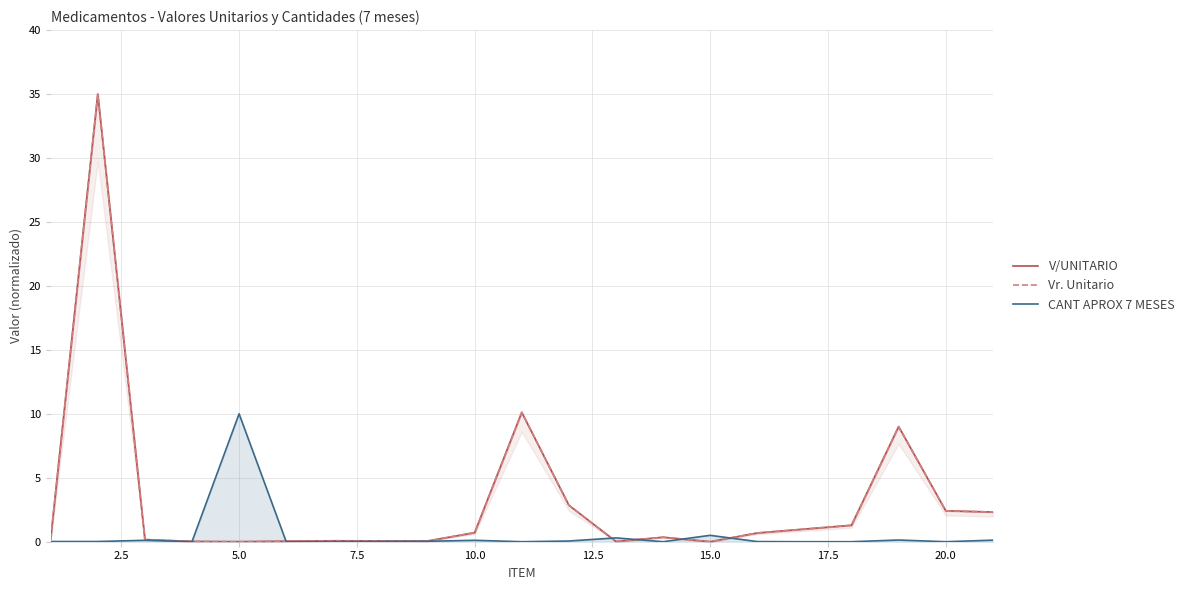

What are all the series names shown in the legend?

V/UNITARIO, Vr. Unitario, CANT APROX 7 MESES